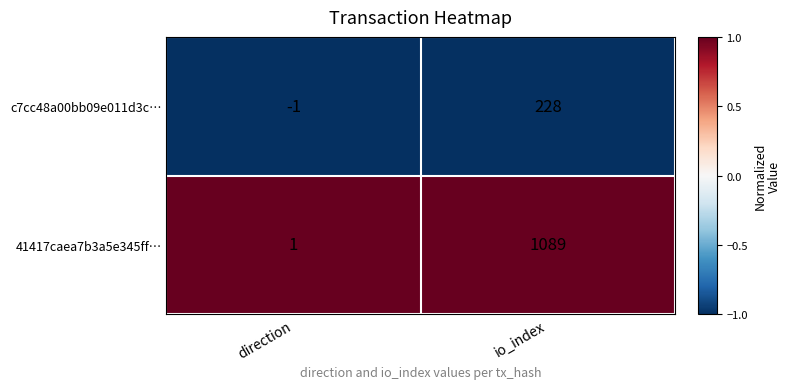

The value of 41417caea7b3a5e345ff… at direction is 1. True or false?

True